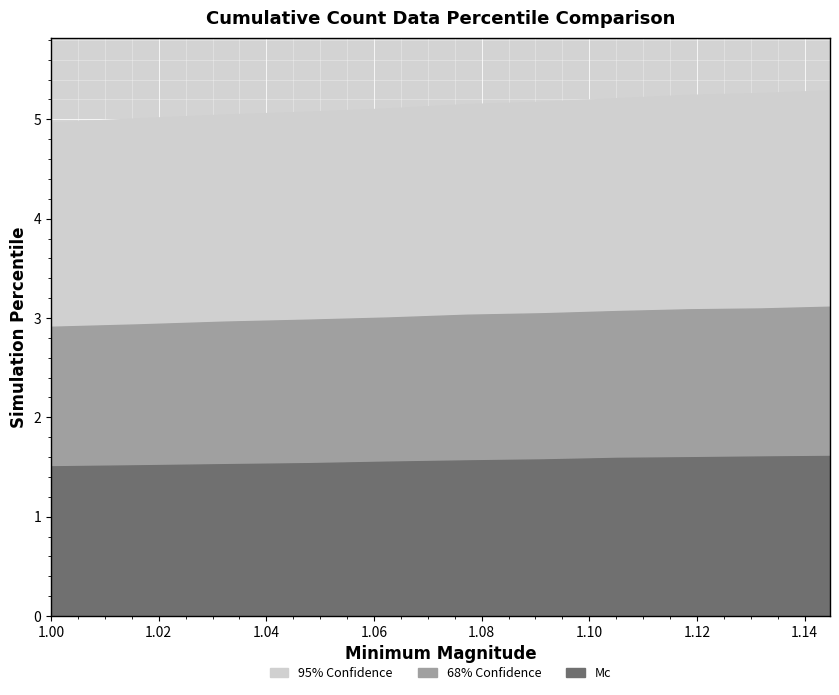

The value of 95% Confidence at 5 is 8.0. True or false?

False